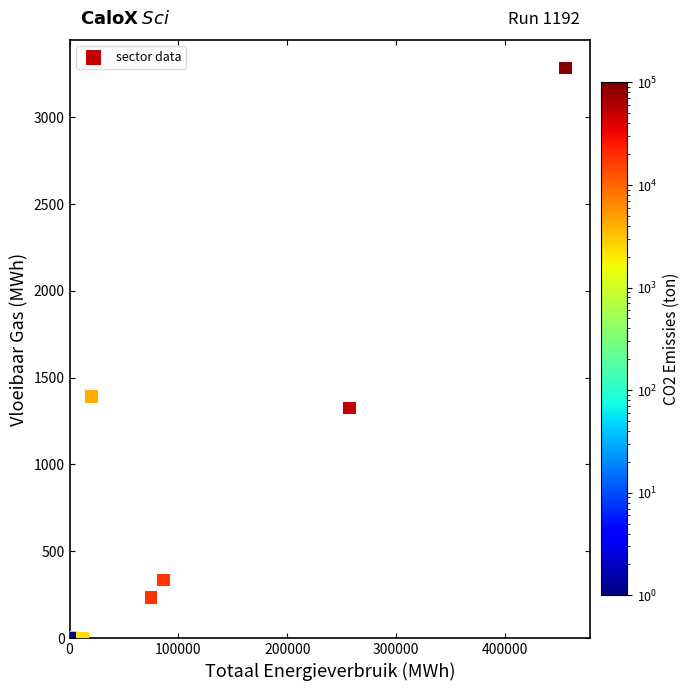

What Y value in the scatter plot is closest to 1641?

1391.5